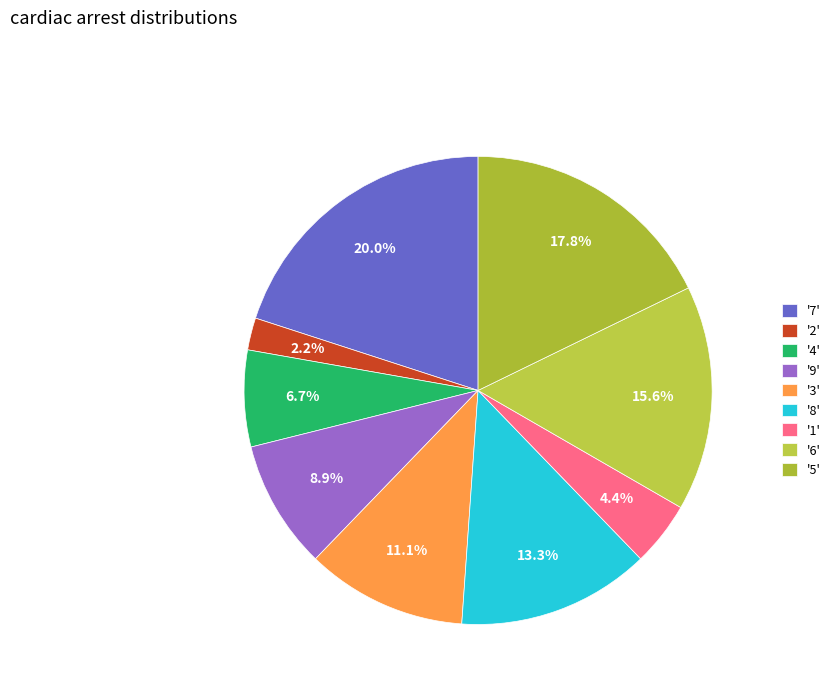

Does any single category account for the majority?

No